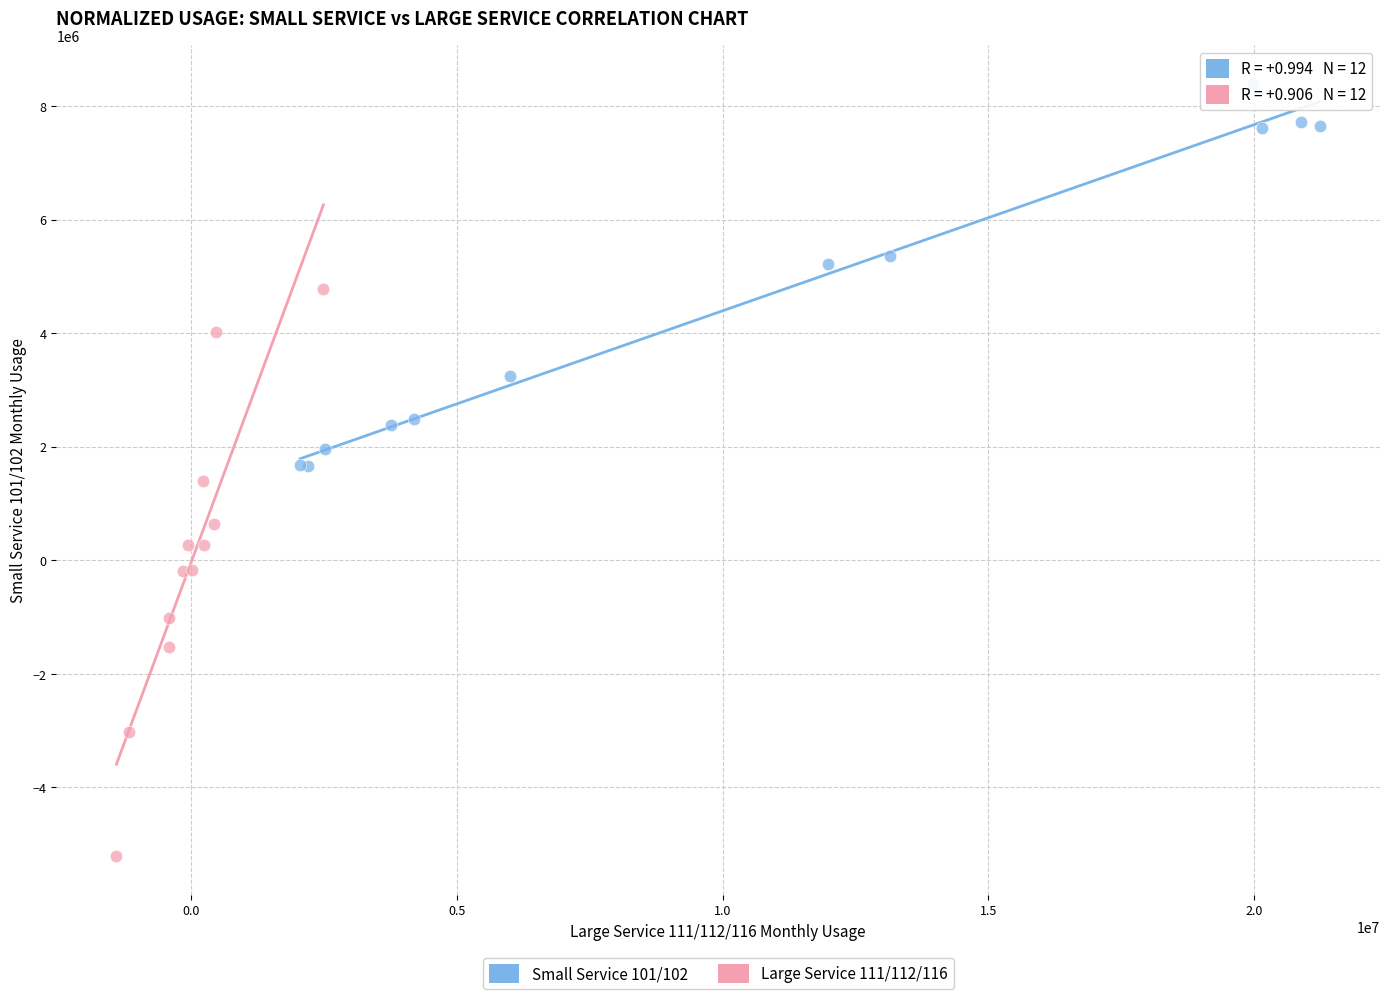

Which series contains the lowest Y value?

Large Service 111/112/116